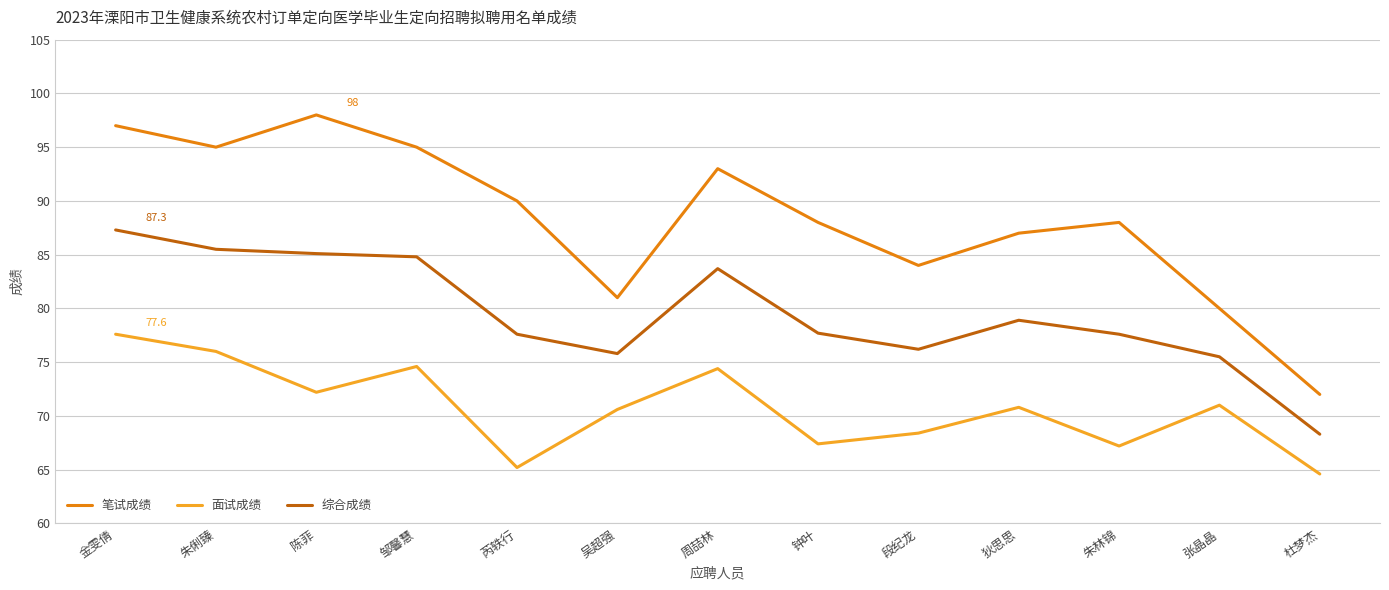

True or false: 笔试成绩 and 综合成绩 intersect in this chart.

False